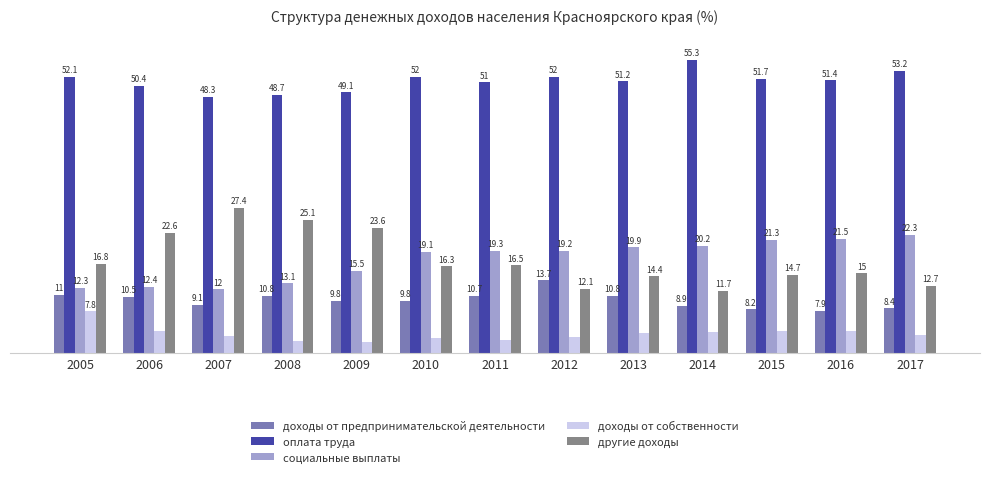

Rank the series at 2010 from lowest to highest value.

доходы от собственности, доходы от предпринимательской деятельности, другие доходы, социальные выплаты, оплата труда